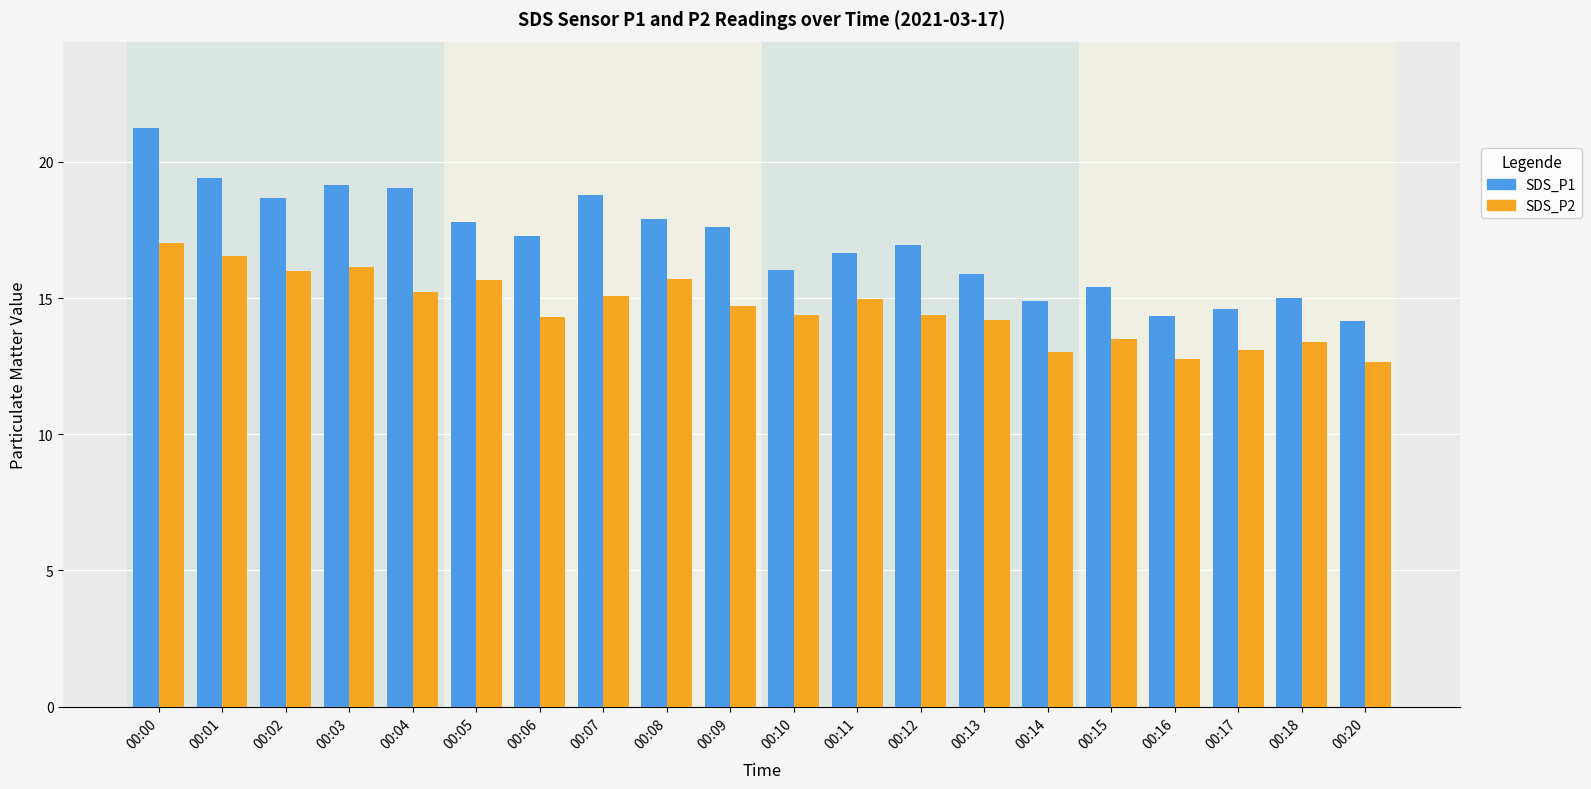

What are all the series names shown in the legend?

SDS_P1, SDS_P2